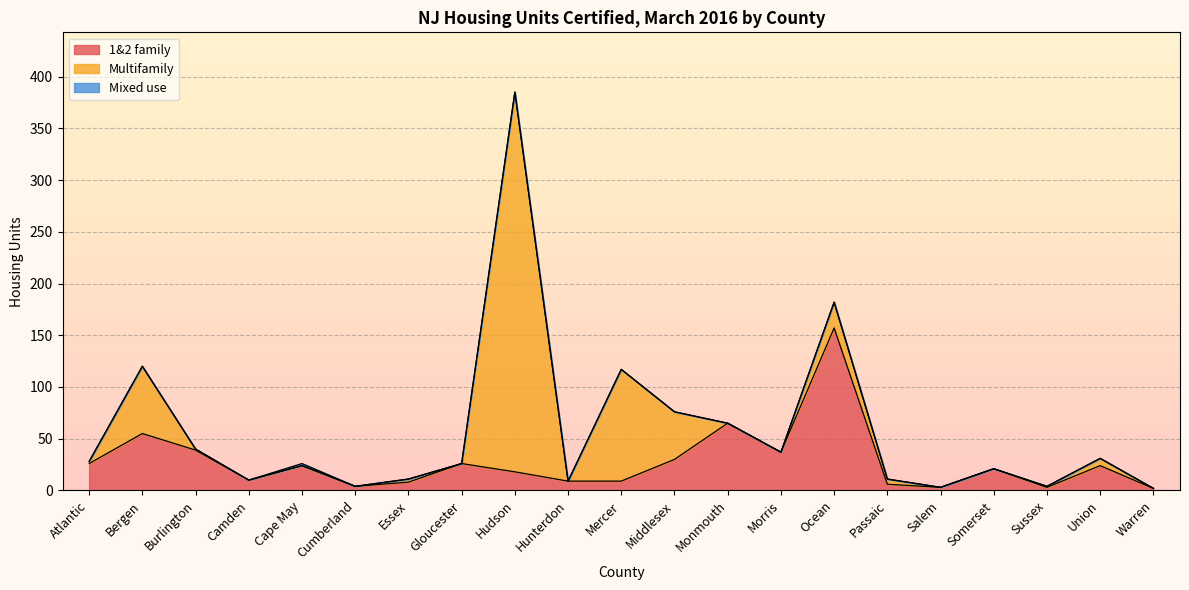

What position from the left is Morris?

14